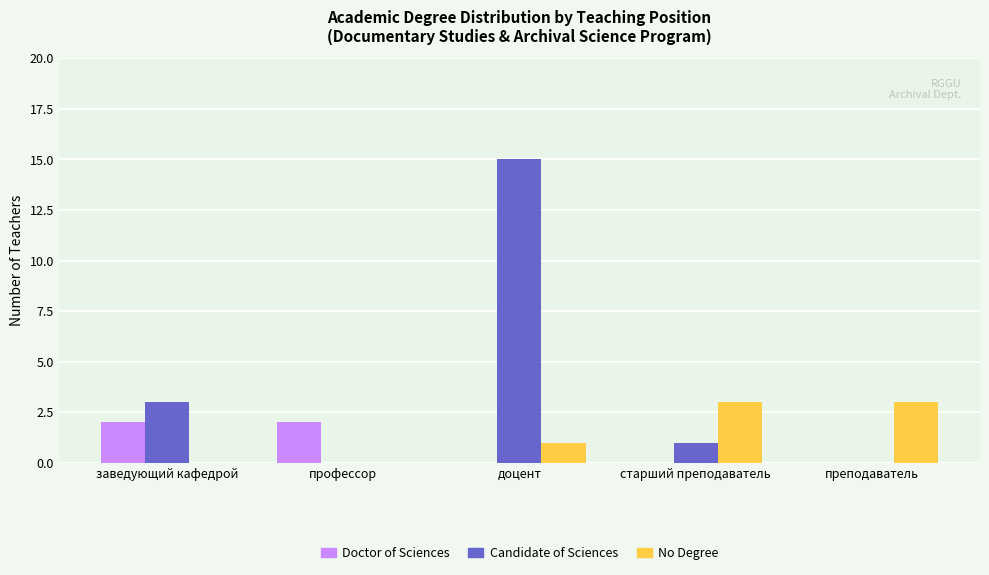

How many distinct data groups are displayed?

3